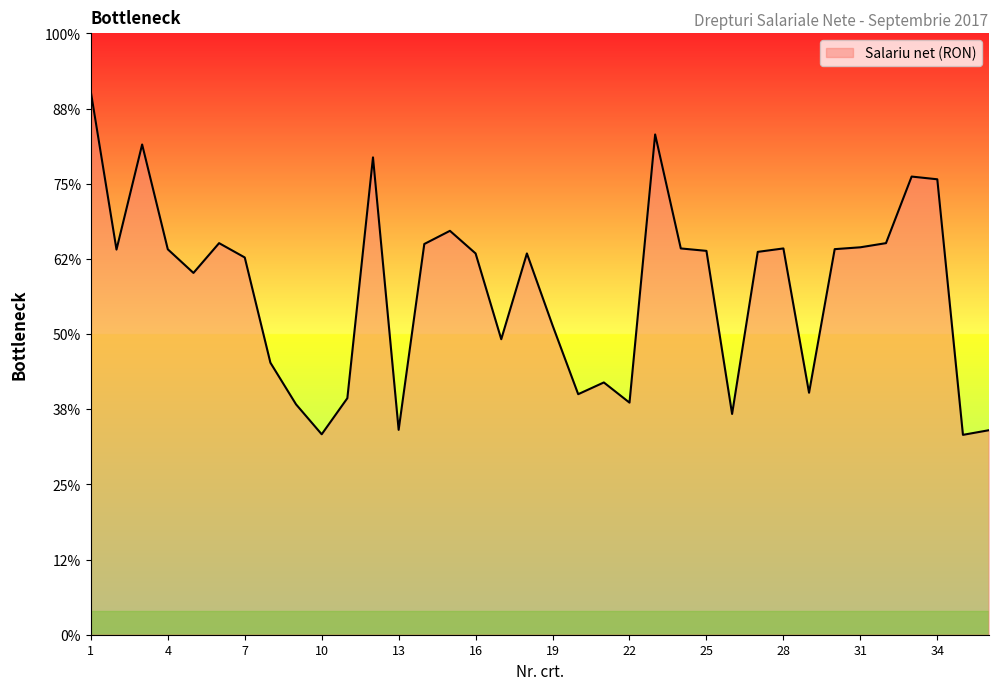

Does the chart have visible grid lines?

No